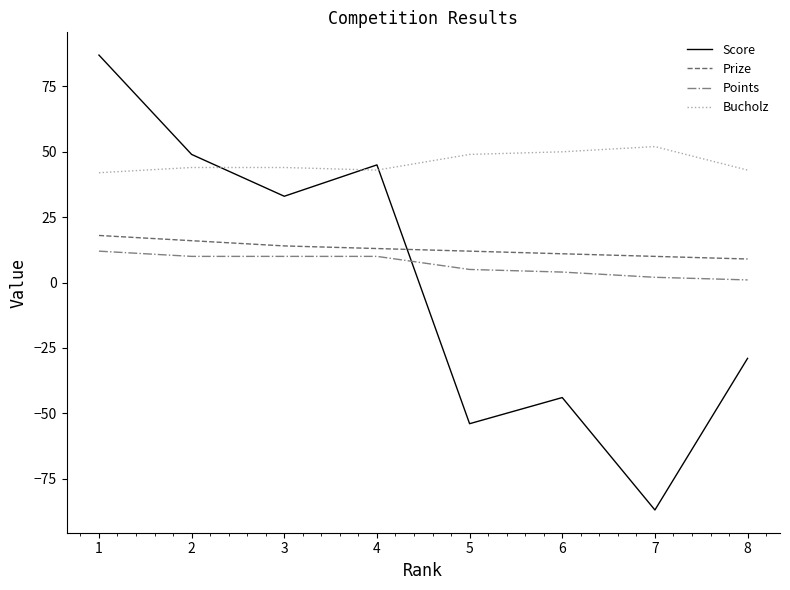

Reading left to right, extract all data points from this chart.

Score: 1=87	2=49	3=33	4=45	5=-54	6=-44	7=-87	8=-29
Prize: 1=18	2=16	3=14	4=13	5=12	6=11	7=10	8=9
Points: 1=12	2=10	3=10	4=10	5=5	6=4	7=2	8=1
Bucholz: 1=42	2=44	3=44	4=43	5=49	6=50	7=52	8=43